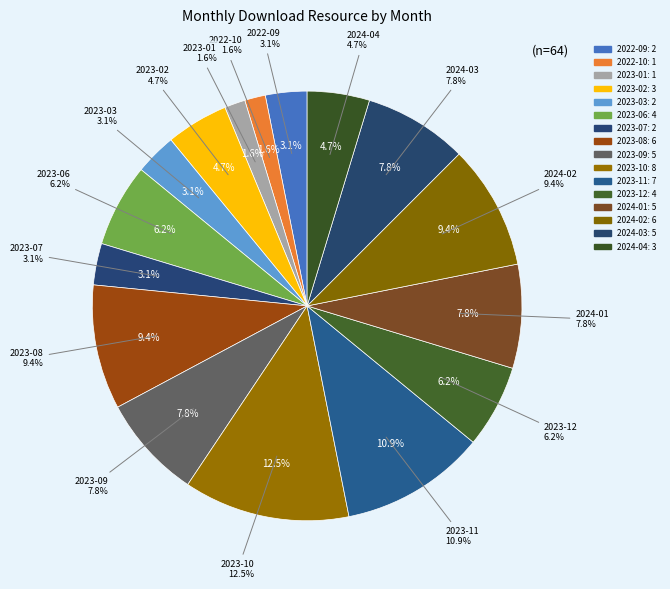

Combined, do 2023-07 and 2024-01 account for over 50%?

No